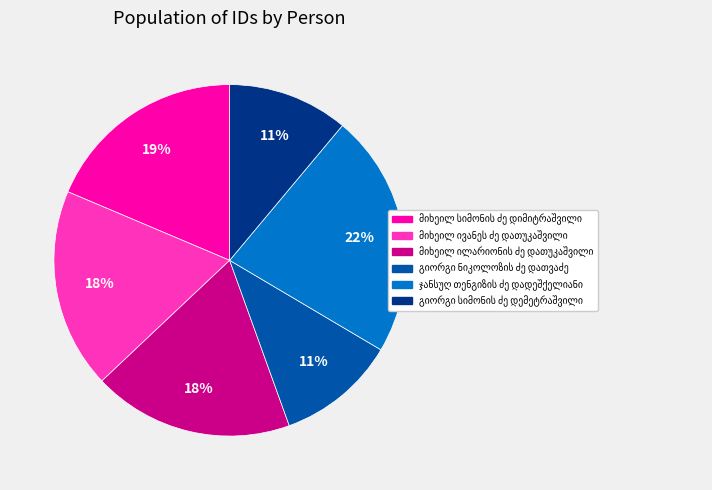

To the nearest percent, what is the average slice percentage?

17%